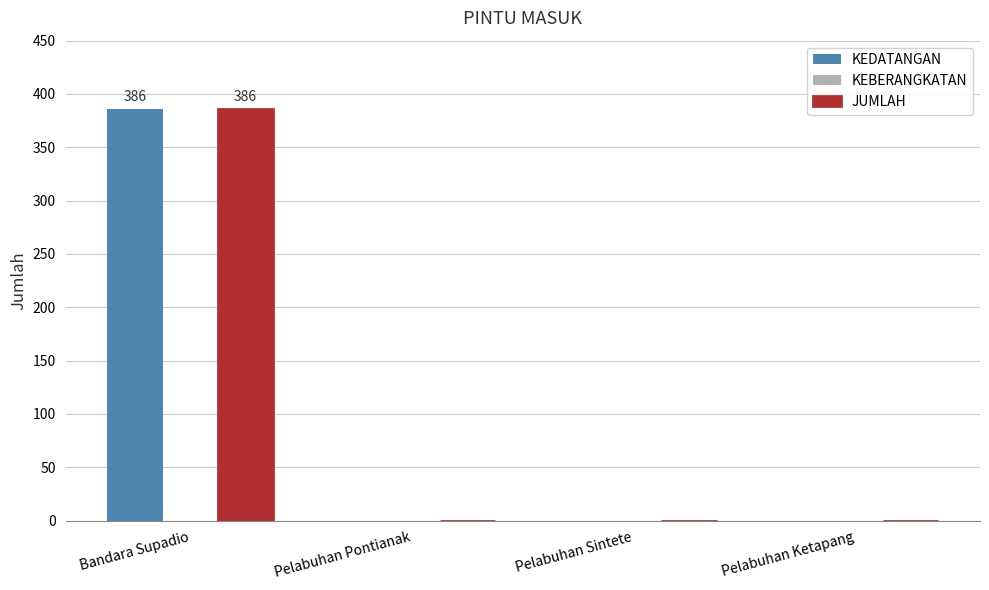

True or false: KEDATANGAN has a value of 0 at Pelabuhan Sintete.

True